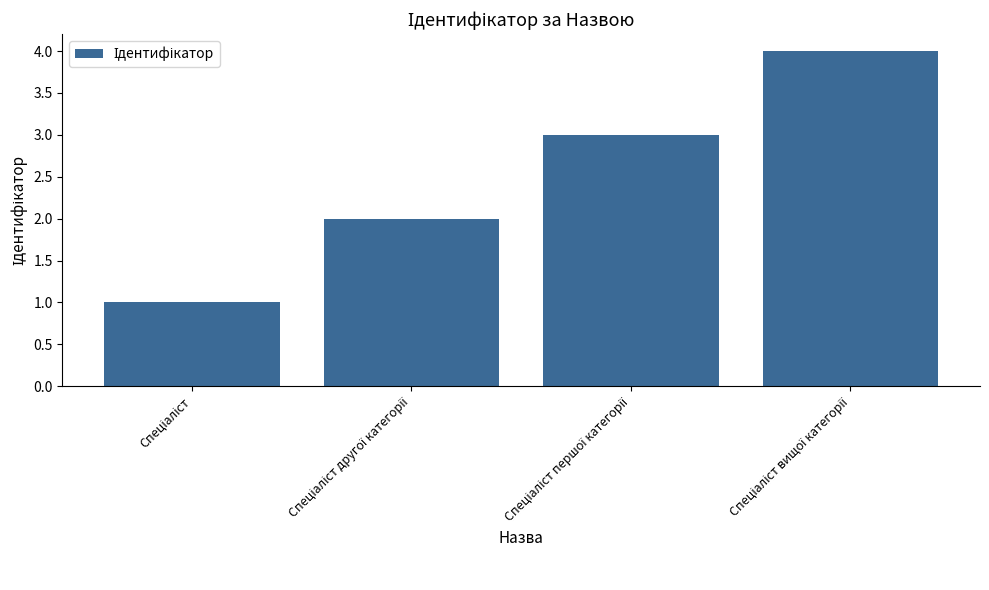

Reading left to right, list all the values displayed in this chart.

1	2	3	4